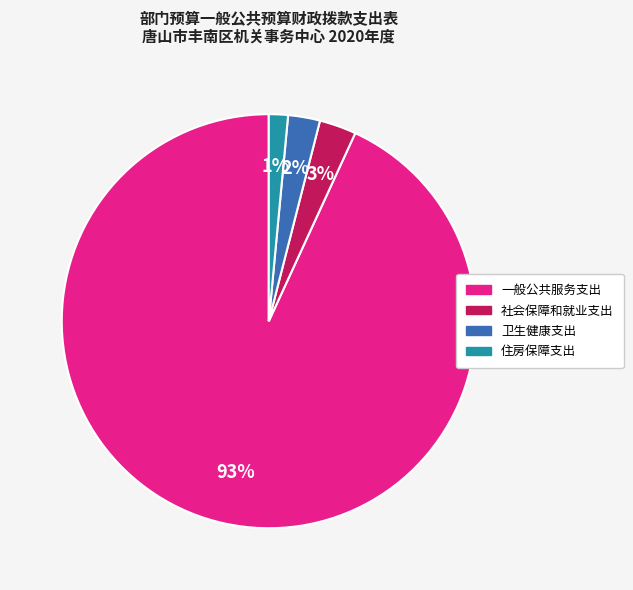

To the nearest percent, what is the combined percentage of 住房保障支出 and 社会保障和就业支出?

4%